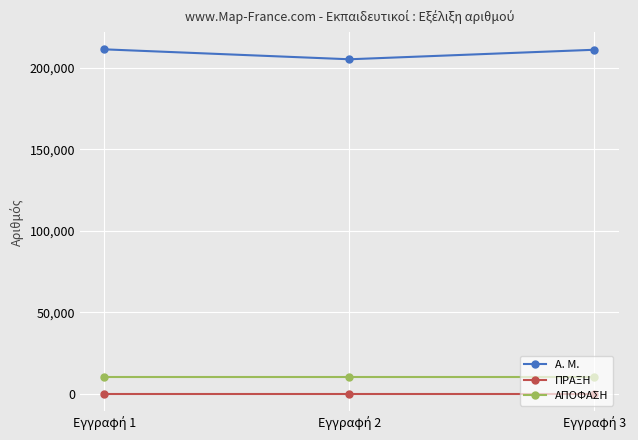

Rank the series by their maximum value, from highest to lowest.

Α. Μ., ΑΠΟΦΑΣΗ, ΠΡΑΞΗ